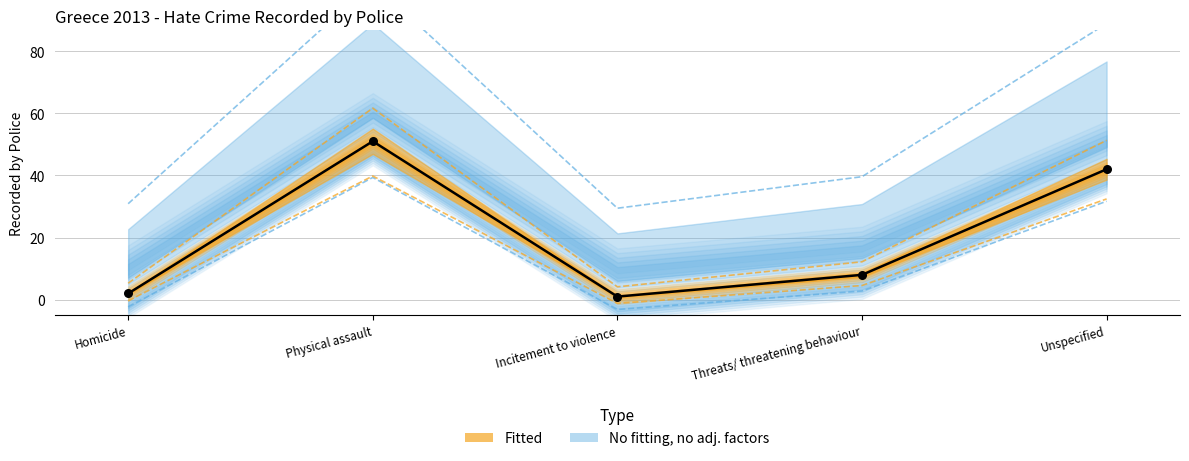

Between Physical assault and Threats/ threatening behaviour, which is larger?

Physical assault